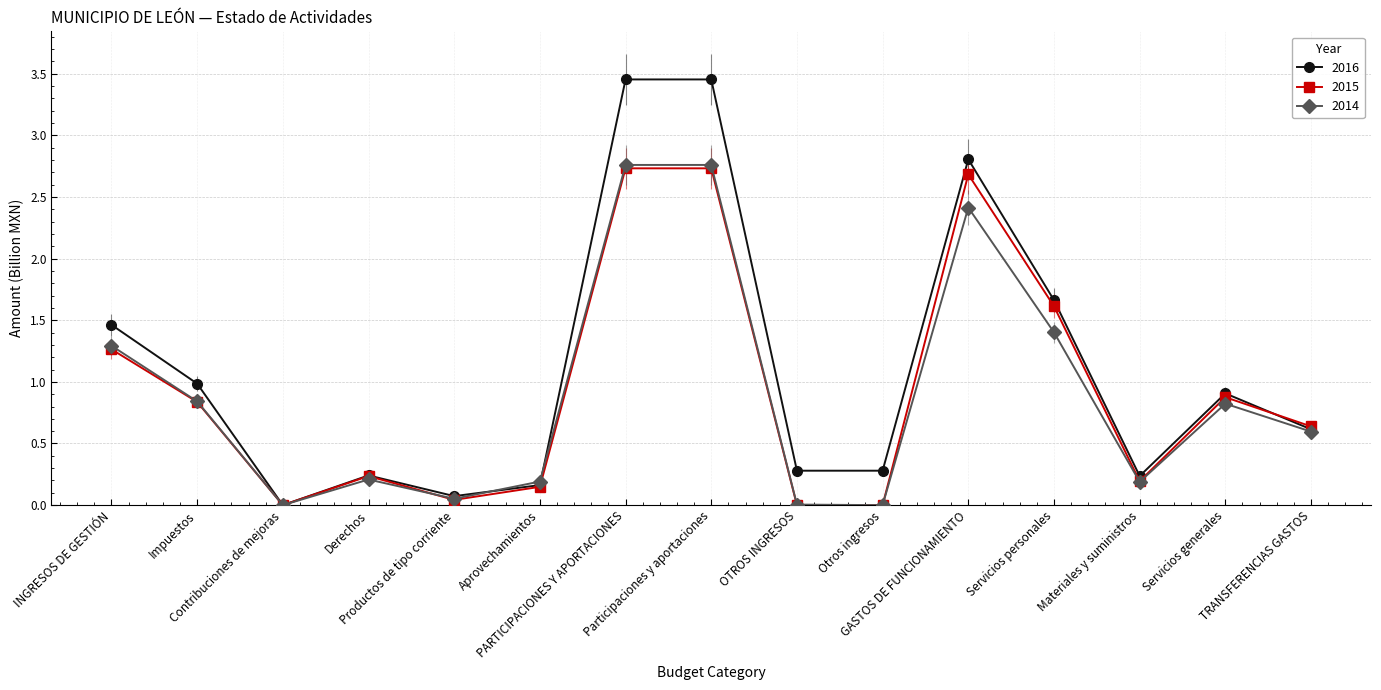

Which series has the largest total across all categories?

2016